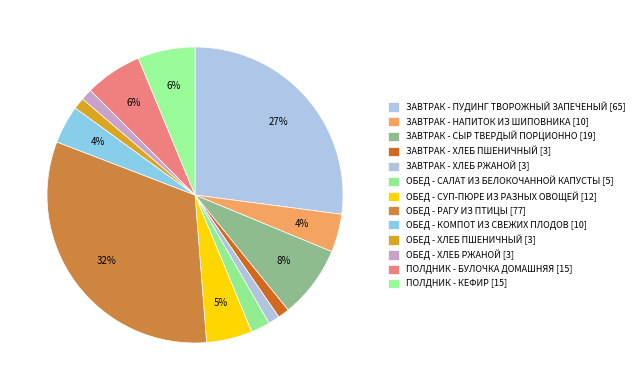

How many segments does this pie chart have?

13